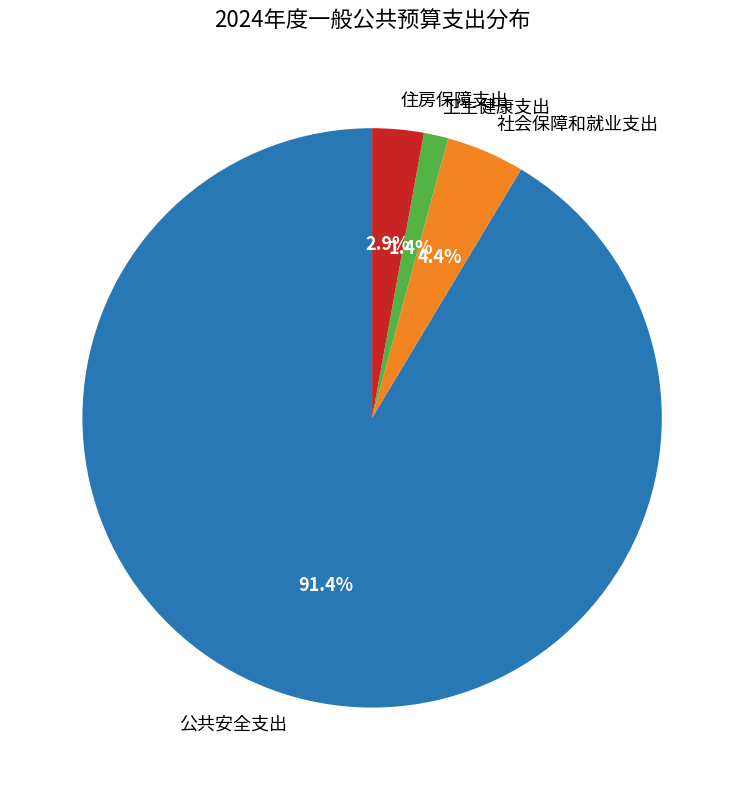

True or false: 公共安全支出 accounts for 91% of the total.

True